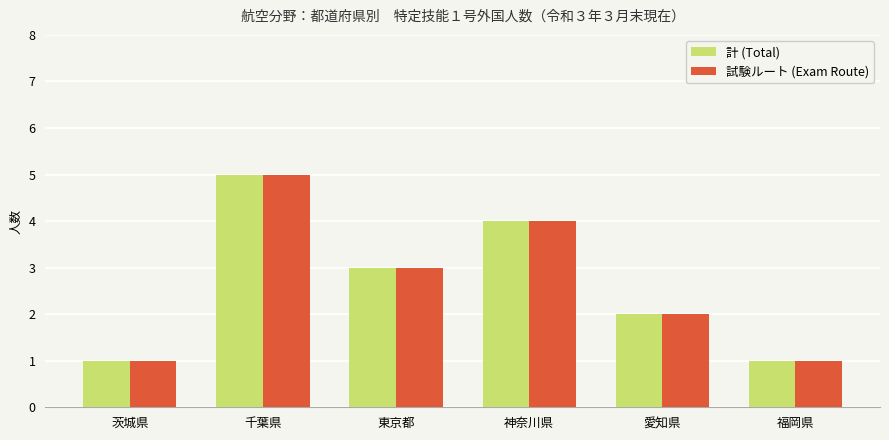

What is the smallest value displayed?

1